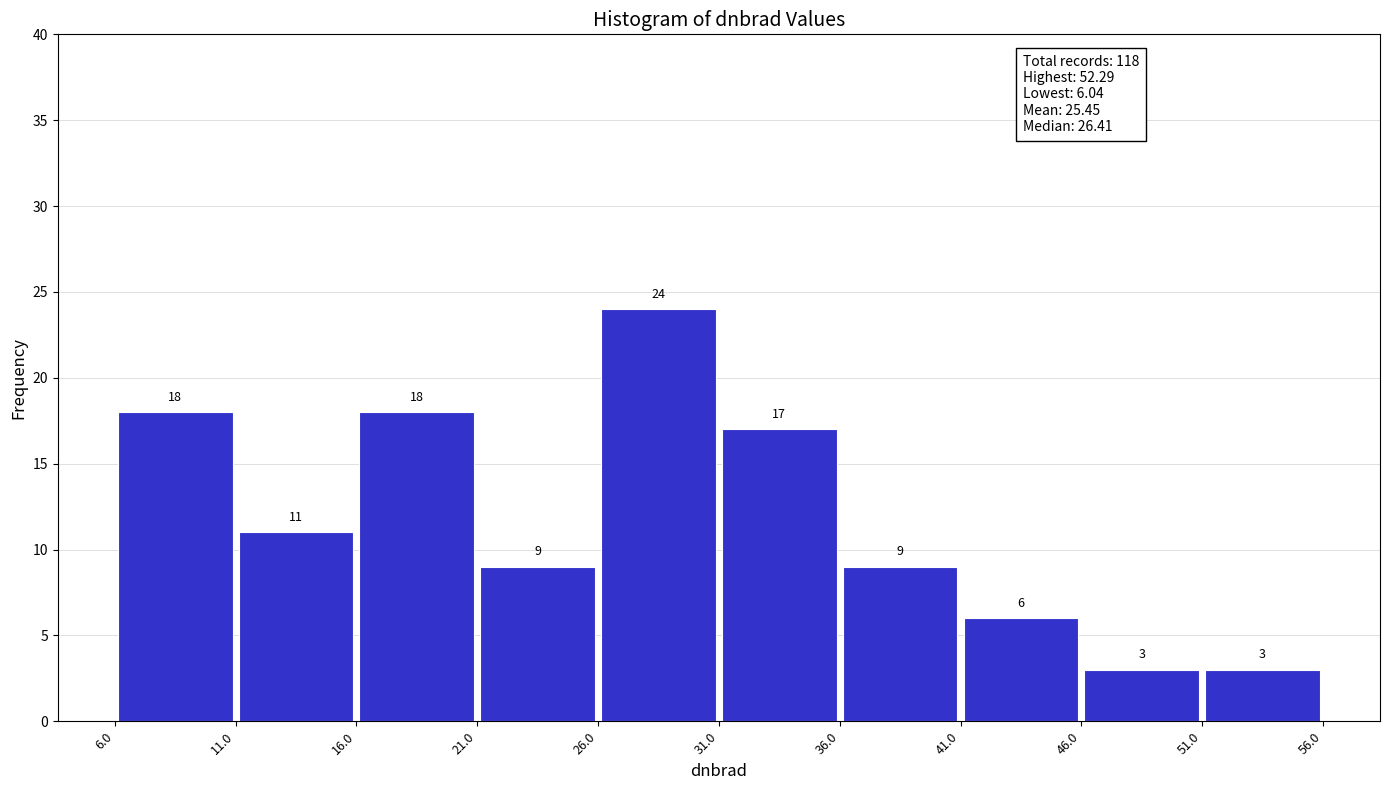

What is the height of the bar covering 16.0 to 21.0 on the x-axis?

18